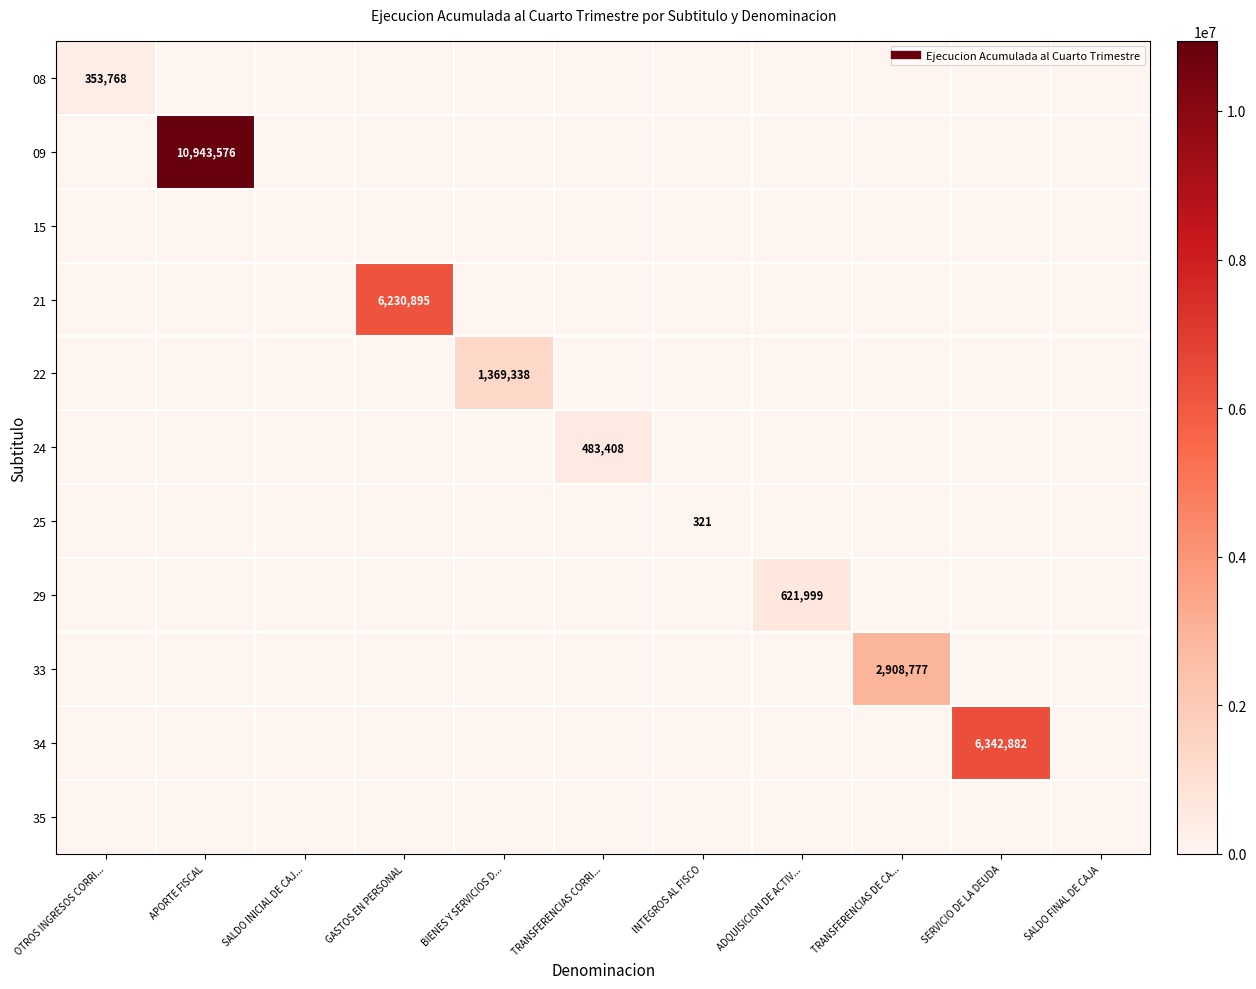

The value of 08 at BIENES Y SERVICIOS D... is 186743. True or false?

False